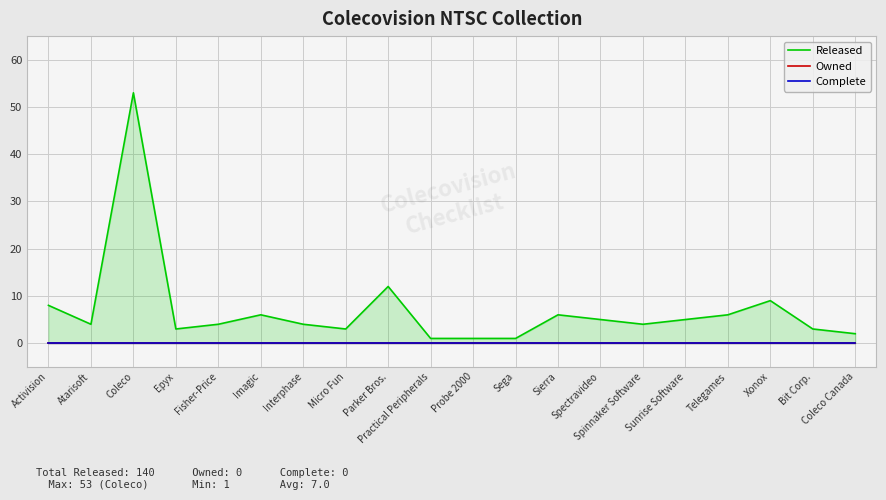

What position from the right is Probe 2000?

10